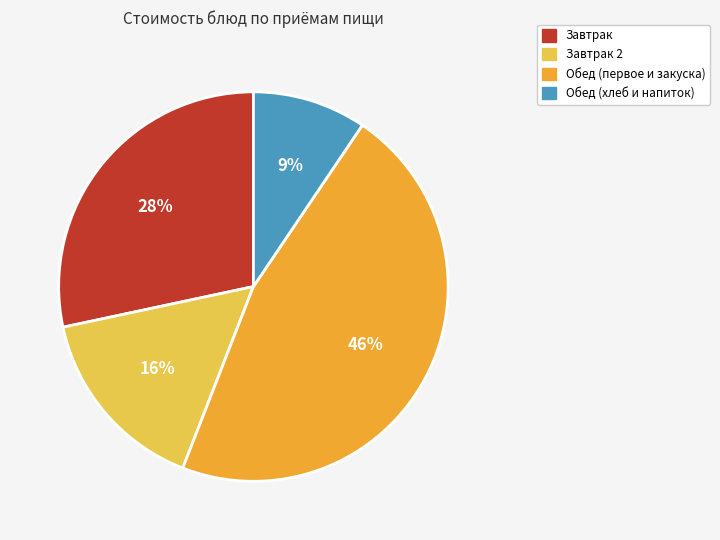

Is Завтрак 2 the majority of the pie?

No